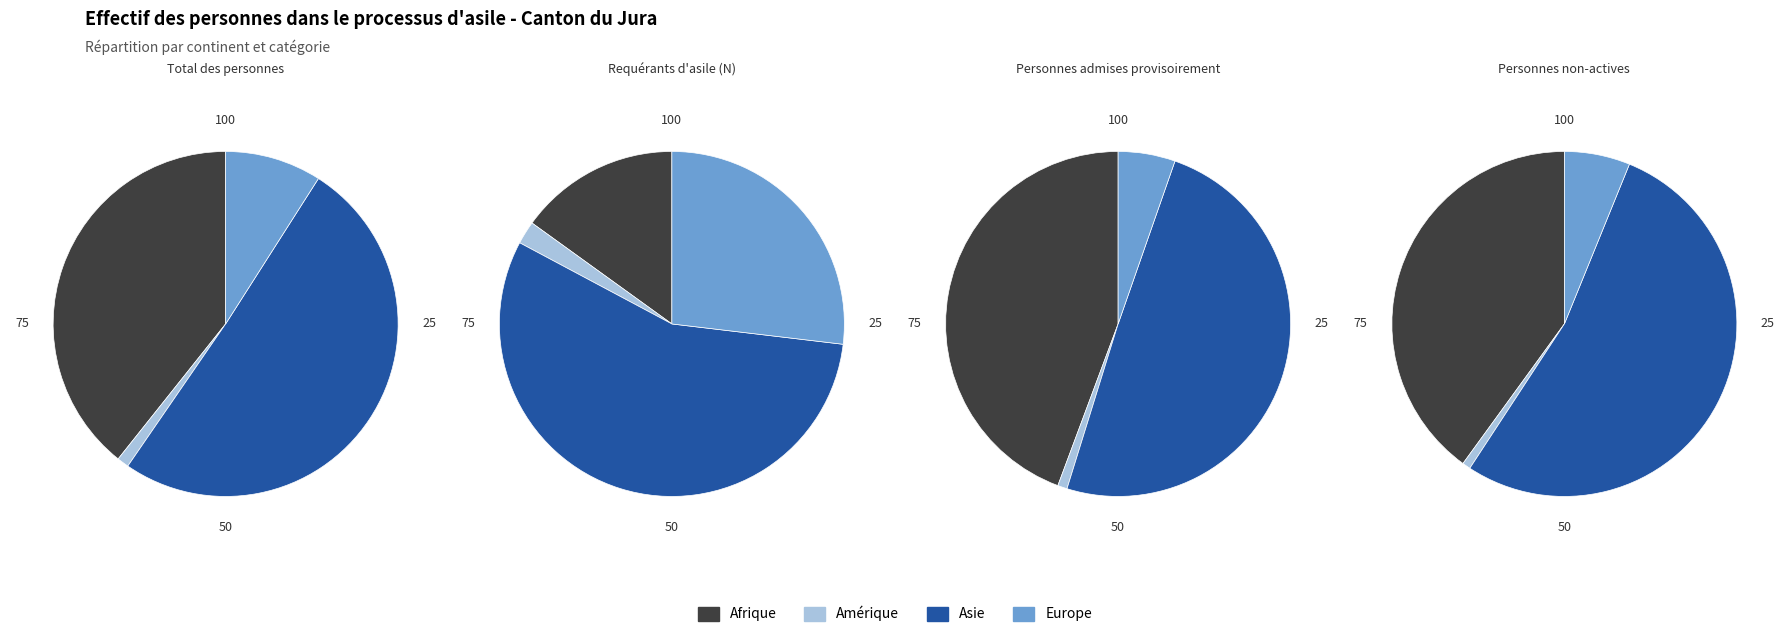

Approximately how many times larger is the value at Afrique compared to Asie?

0.8